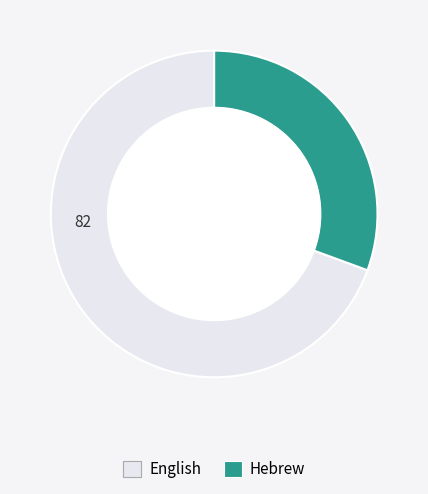

Which category has the biggest portion of the pie?

English